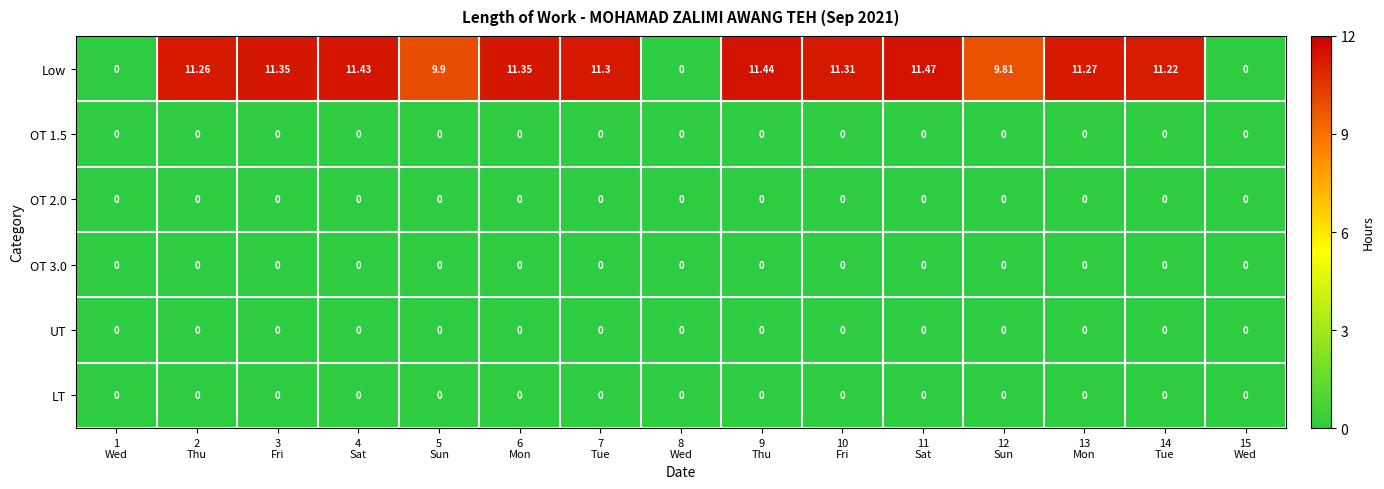

Which series has the largest total across all categories?

Low